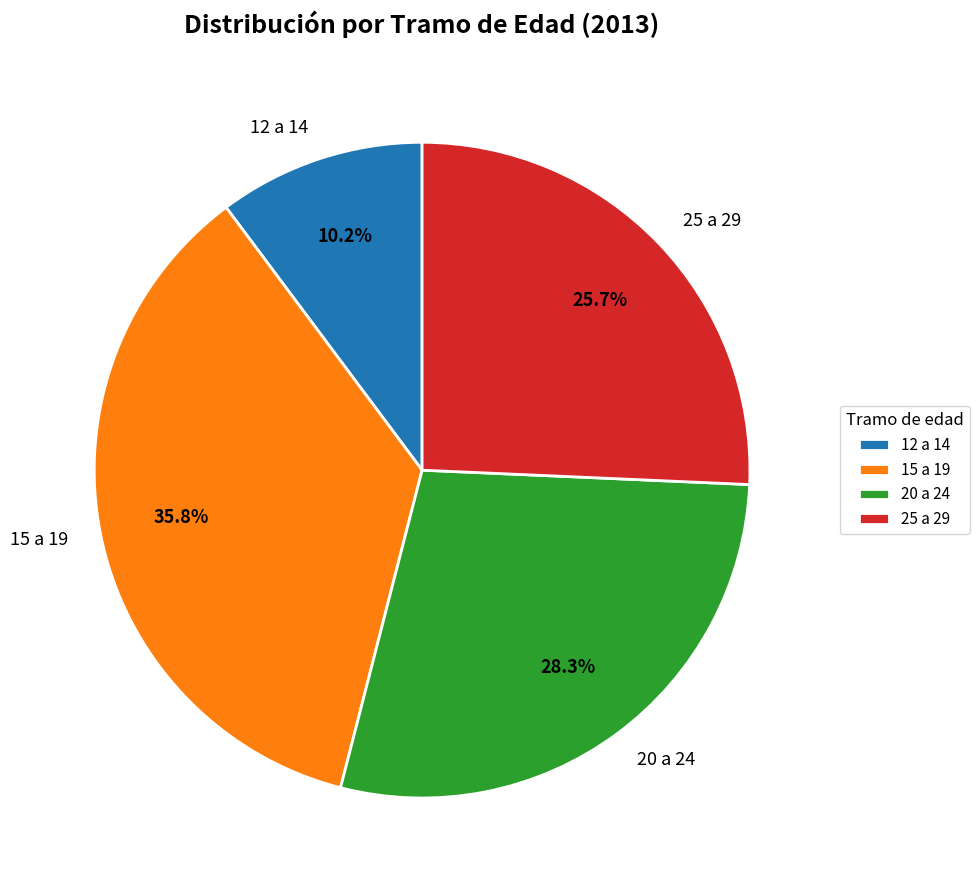

What is the largest slice in the pie chart?

15 a 19